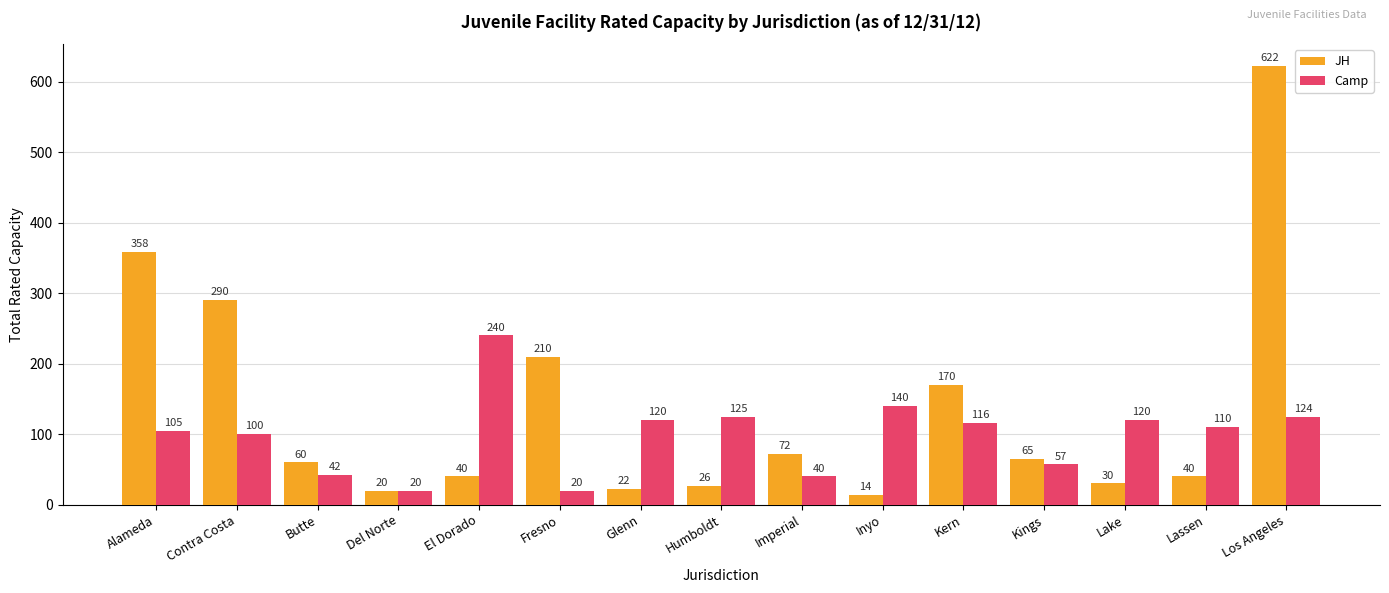

List the series in order of their overall mean, highest first.

JH, Camp